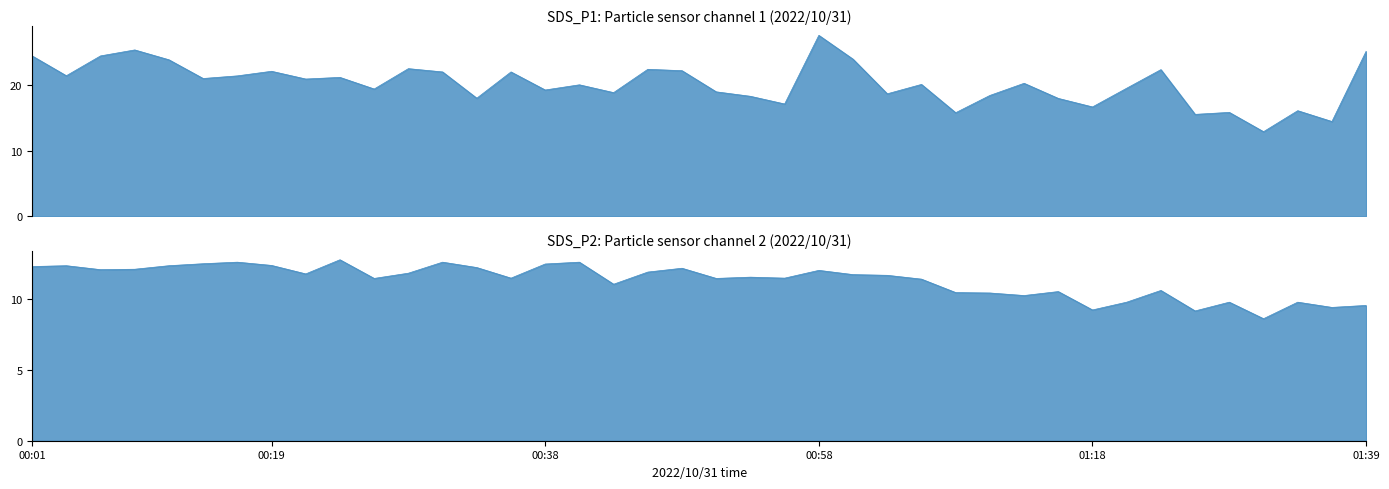

The value of SDS_P2 at 00:41 is 12.6. True or false?

True